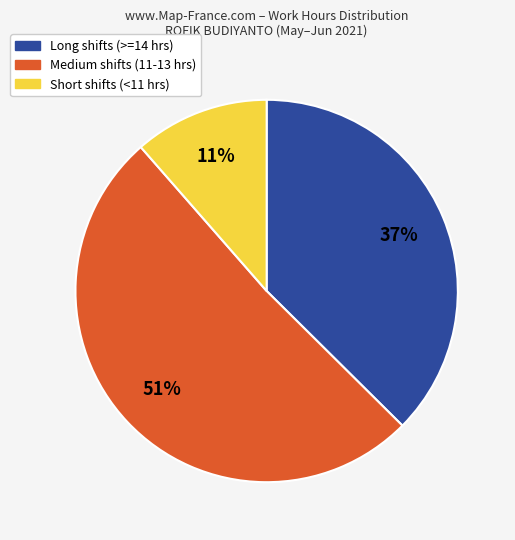

Is it true that Medium shifts (11-13 hrs) is 51% of the pie?

True